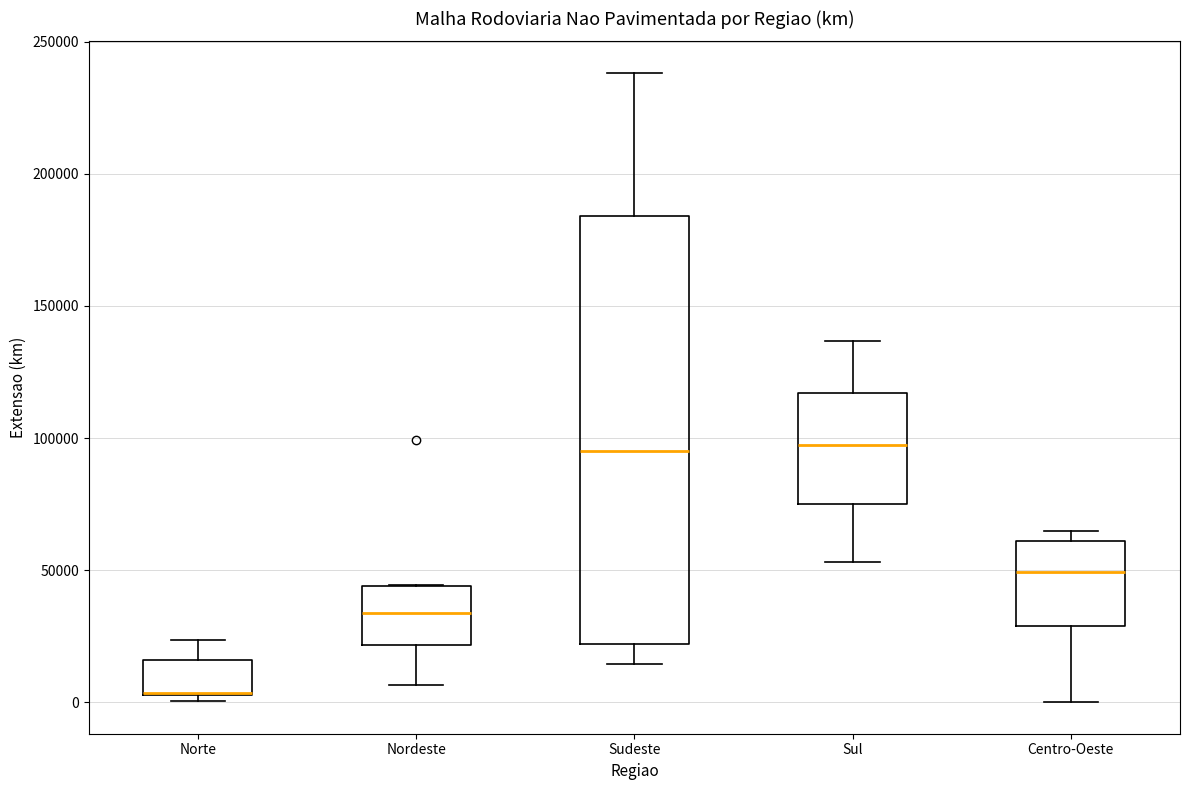

Where does the median line of the box for Sul sit on the y-axis? The values are not printed on the chart, so give them approximately, as read against the axis.

95000